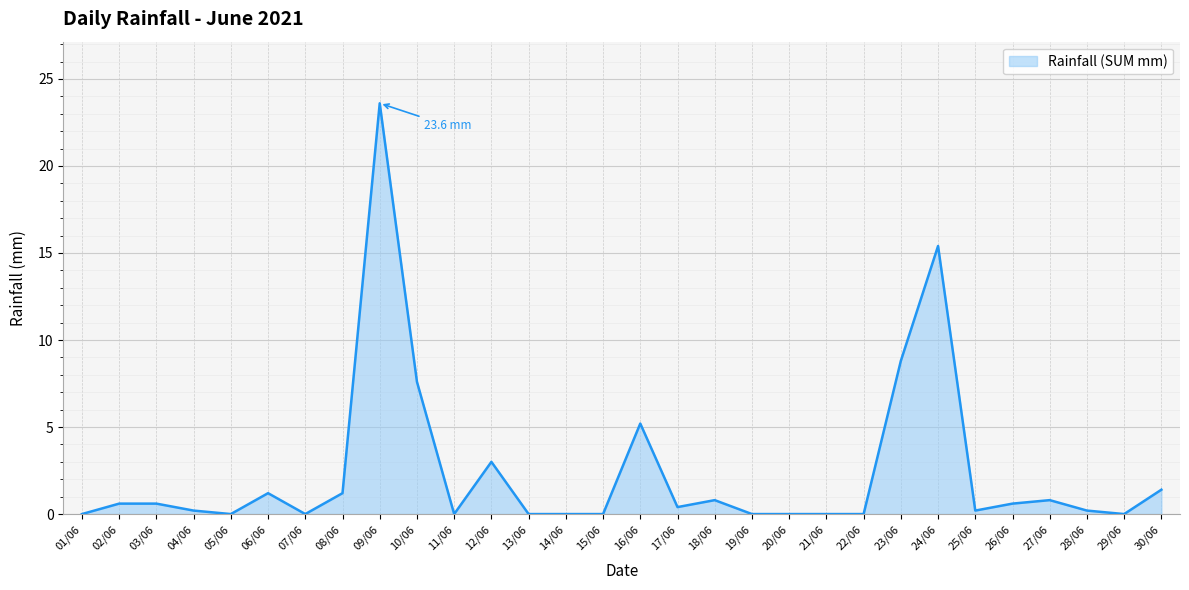

Which label corresponds to the largest value in the chart?

09/06